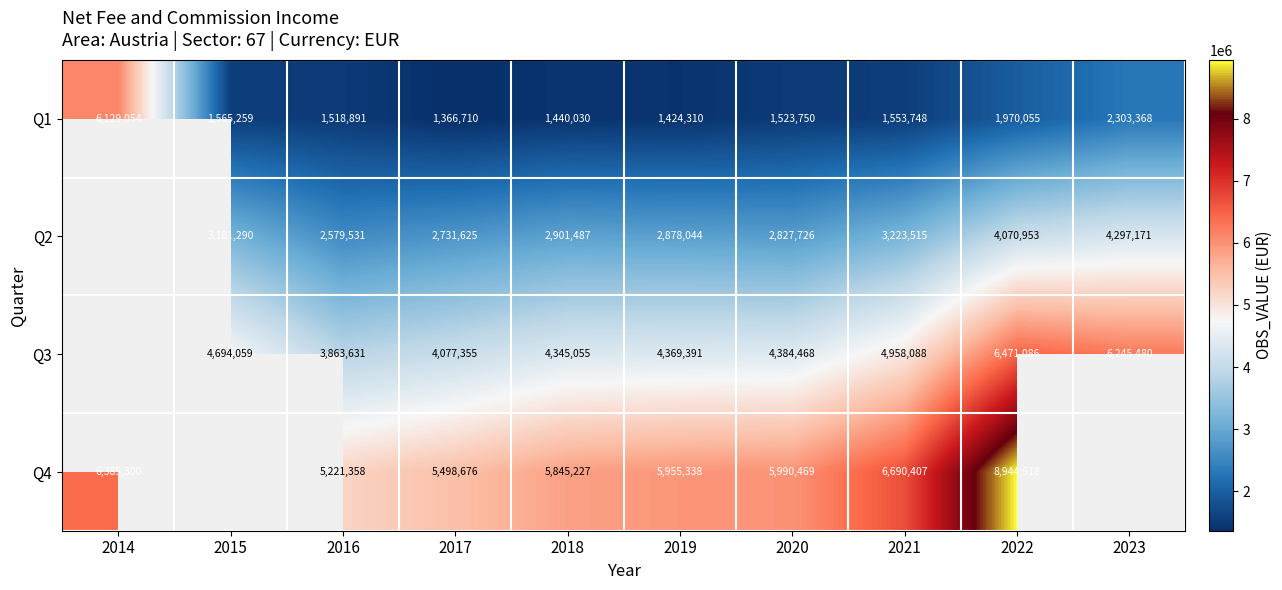

Rank the series at 2020 from highest to lowest value.

Q4, Q3, Q2, Q1